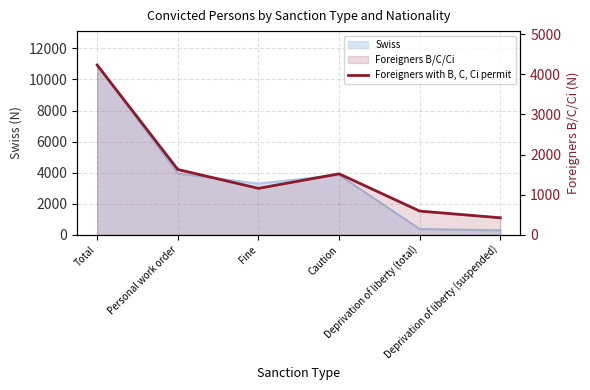

The chart shows a value of 1520 at Caution. True or false?

True